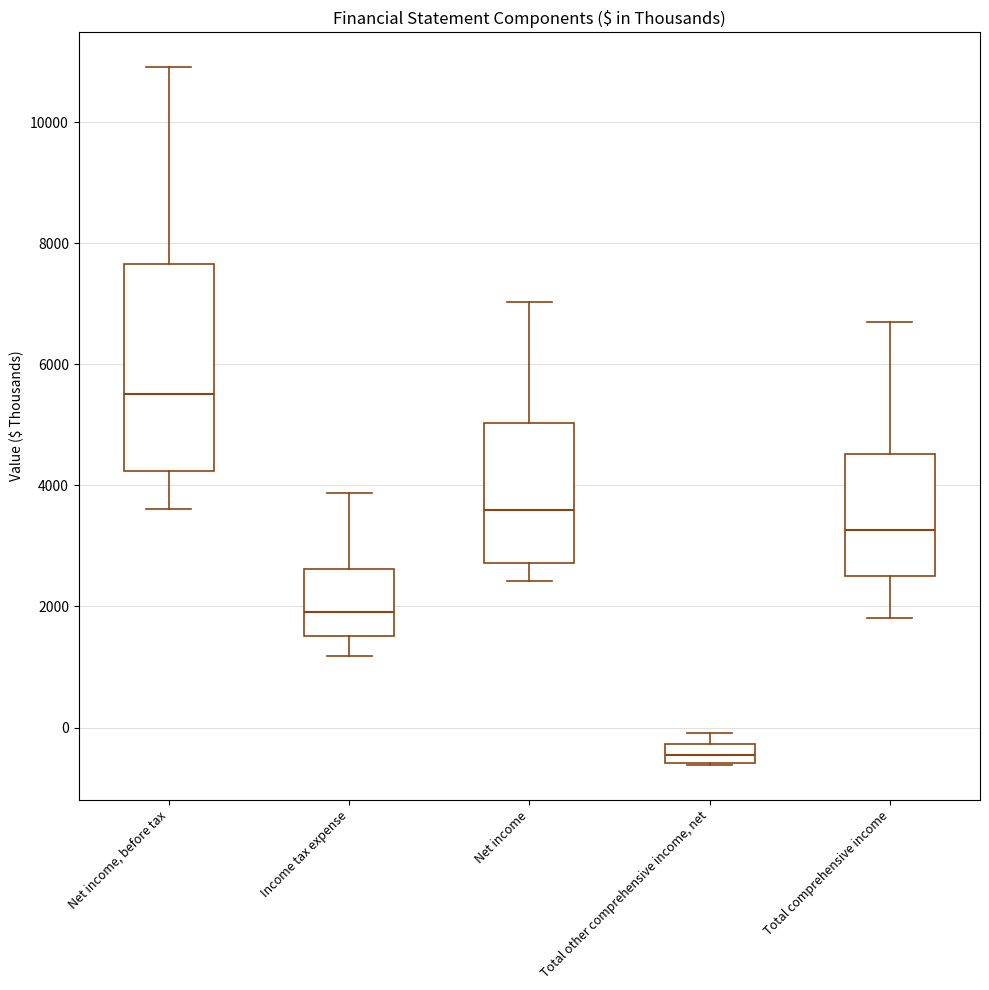

Reading left to right, transcribe this box plot: for each box, give where its median line is, the range the box spans, and where its two whiskers end, as read against the y-axis. The values are not printed on the chart, so give them approximately, as read against the axis.

Net income, before tax: median 5600, box 4200 to 7600, whiskers 3600 to 11000
Income tax expense: median 2000, box 1600 to 2600, whiskers 1200 to 3800
Net income: median 3600, box 2800 to 5000, whiskers 2400 to 7000
Total other comprehensive income, net: median -400, box -600 to -200, whiskers -600 to 0
Total comprehensive income: median 3200, box 2600 to 4600, whiskers 1800 to 6800